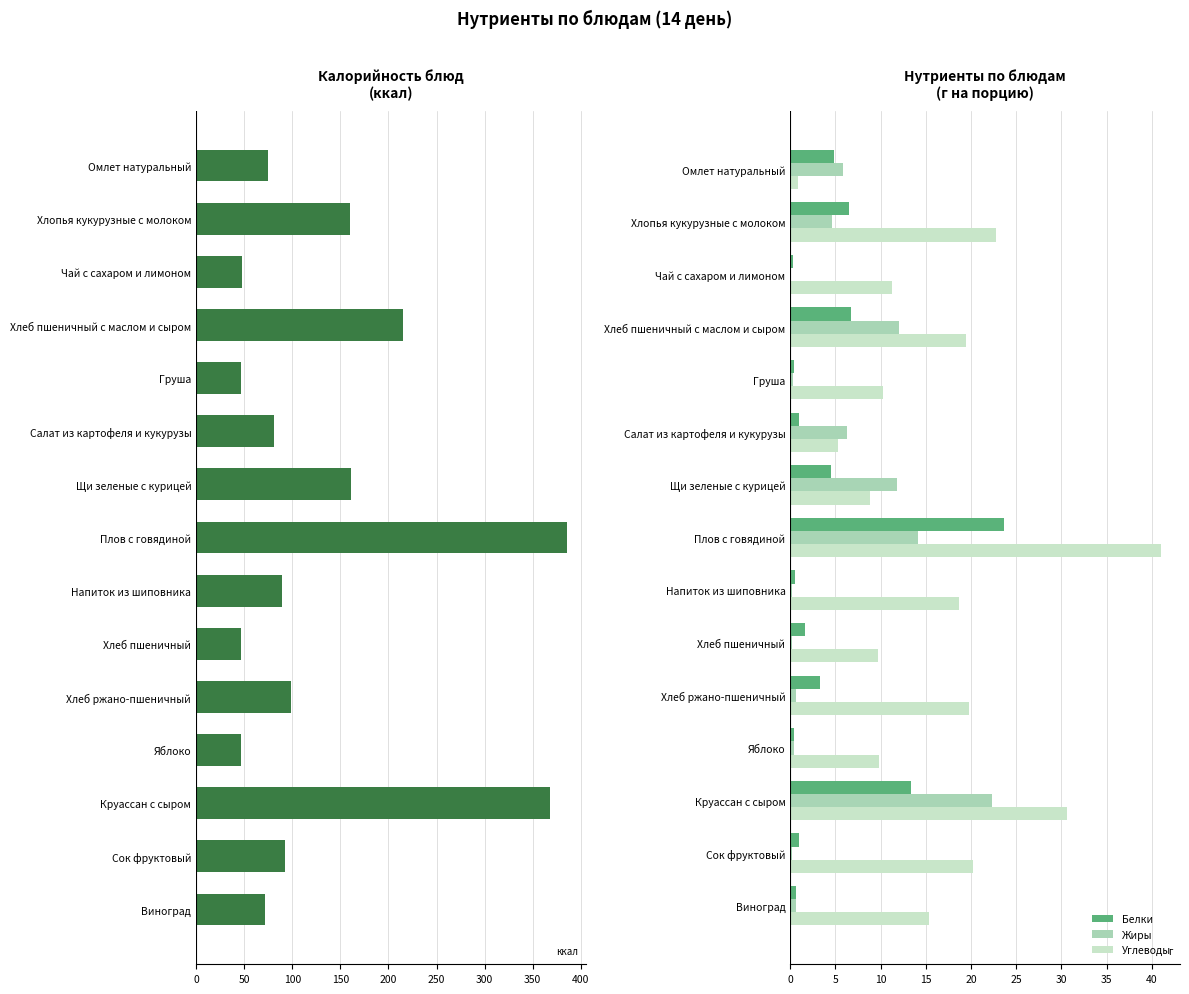

Read the Жиры value at Щи зеленые с курицей.

11.8